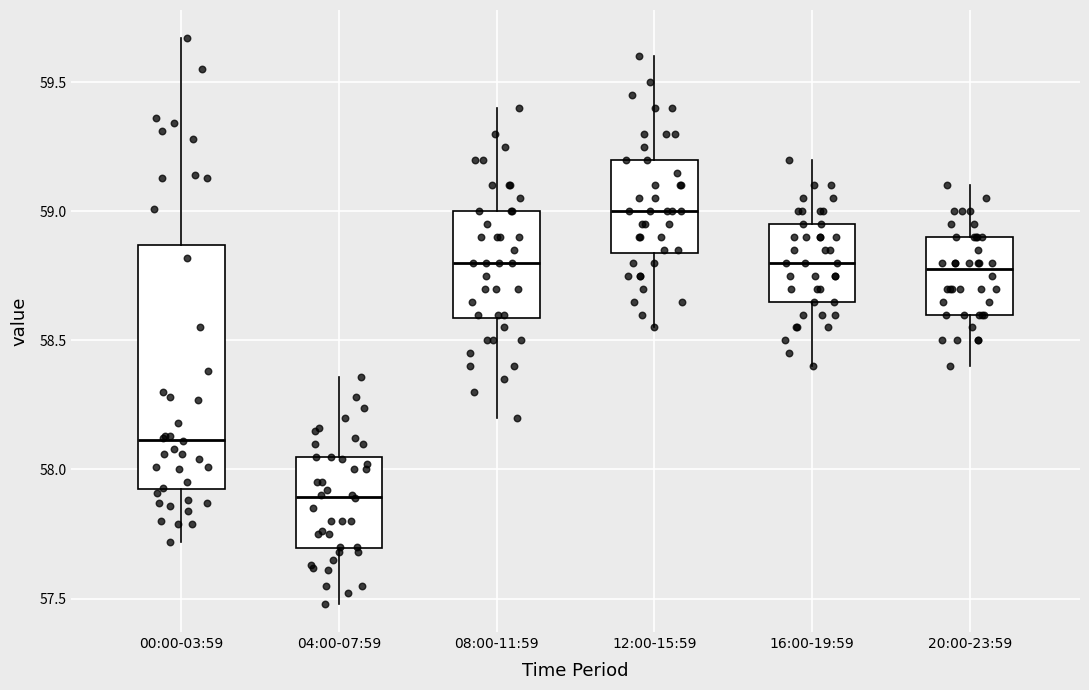

Comparing the boxes themselves (not the whiskers), which one is the tallest?

00:00-03:59